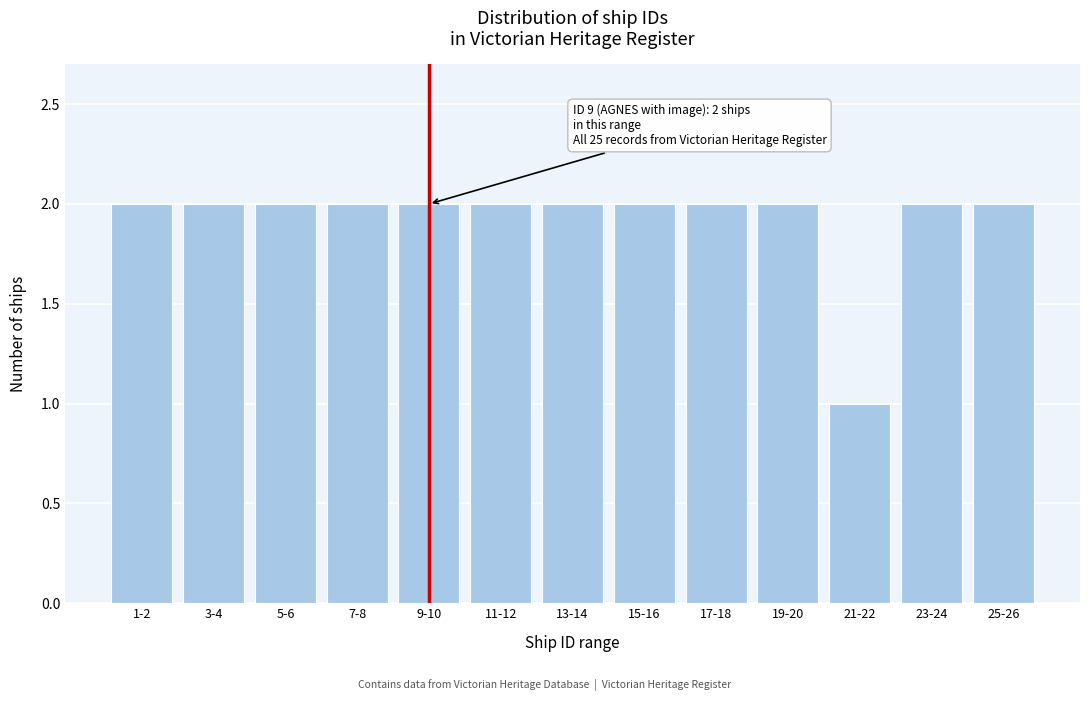

Reading left to right, what are all the values shown in this chart?

1-2=2	3-4=2	5-6=2	7-8=2	9-10=2	11-12=2	13-14=2	15-16=2	17-18=2	19-20=2	21-22=1	23-24=2	25-26=2